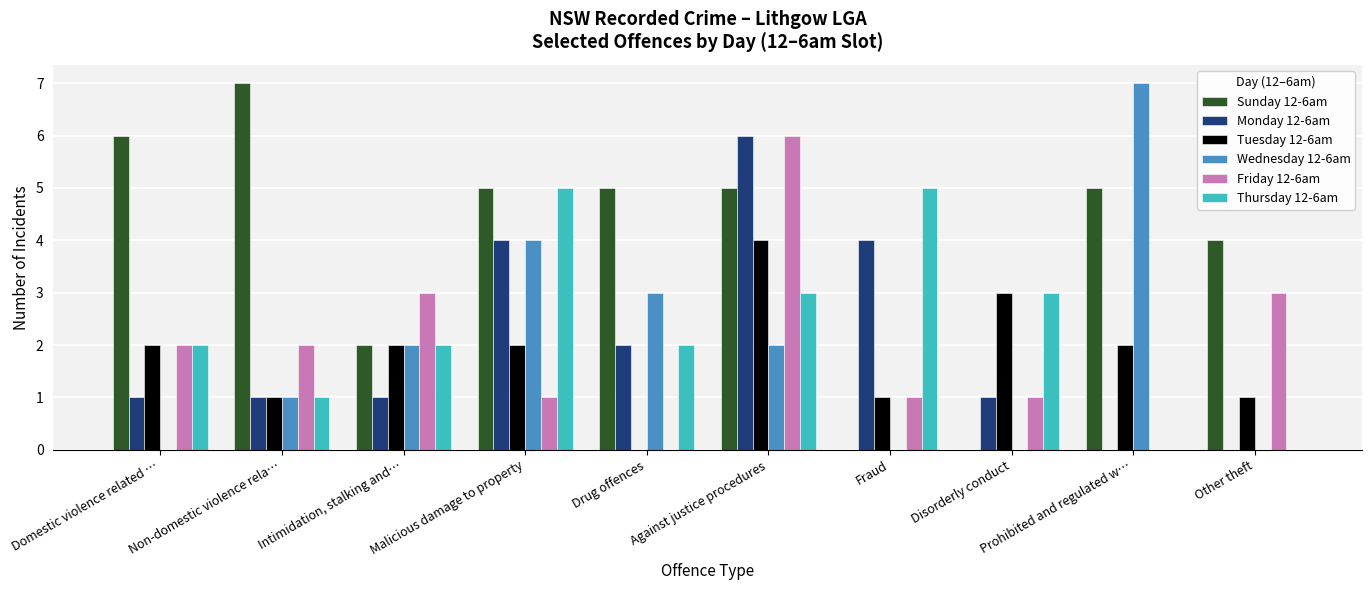

What is the greatest value displayed?

7